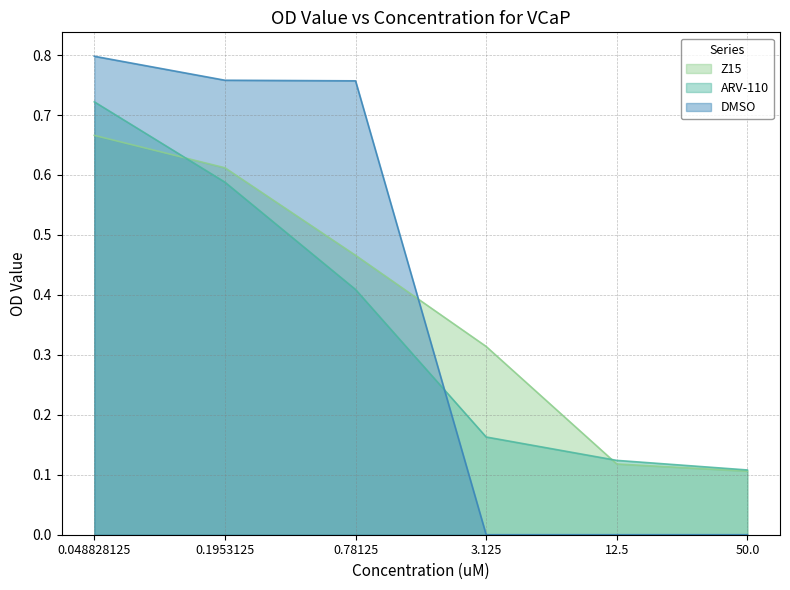

Is the value of Z15 at 0.048828125 greater than the value of DMSO at 0.1953125?

No